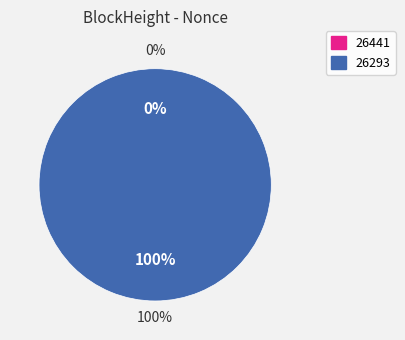

Does 26441 represent more than half of the total?

No